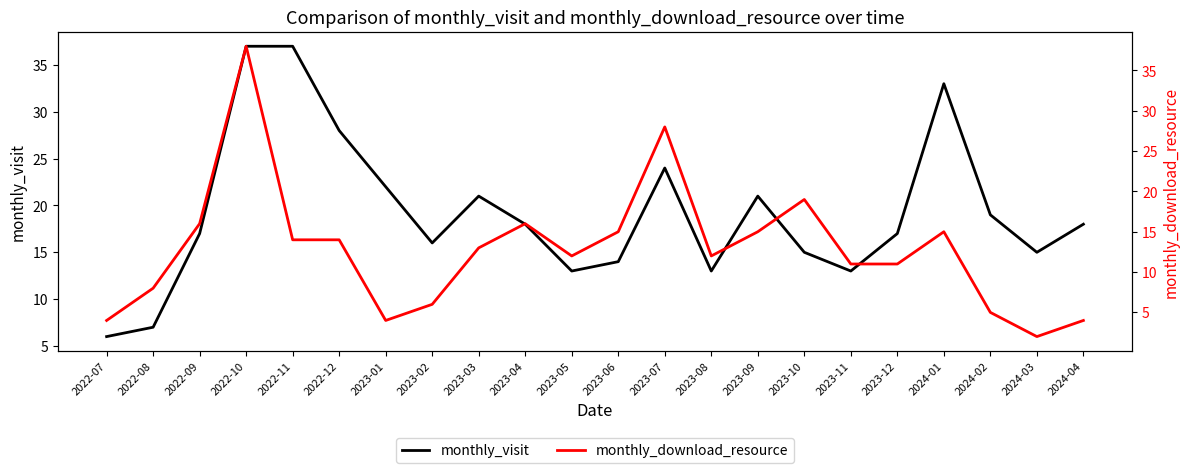

Rank the categories by monthly_visit value from lowest to highest.

2022-07, 2022-08, 2023-05, 2023-08, 2023-11, 2023-06, 2023-10, 2024-03, 2023-02, 2022-09, 2023-12, 2023-04, 2024-04, 2024-02, 2023-03, 2023-09, 2023-01, 2023-07, 2022-12, 2024-01, 2022-10, 2022-11